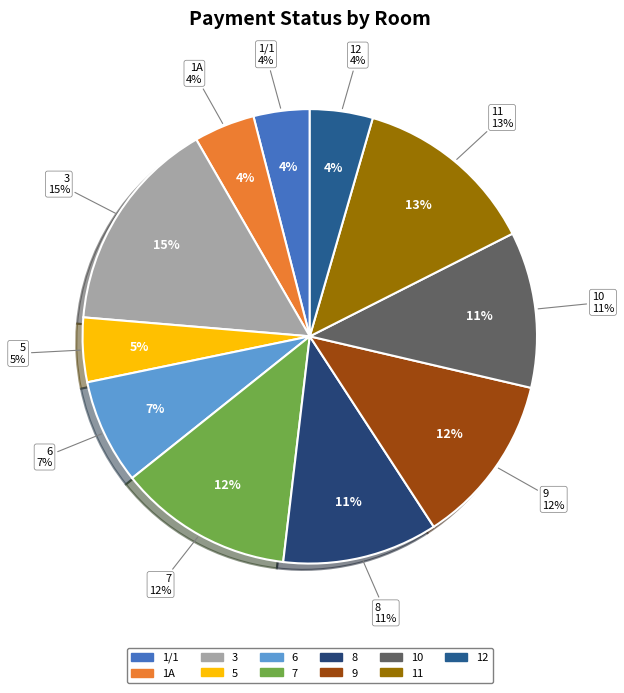

To the nearest percent, what is the difference between the largest and smallest slice percentages?

11%